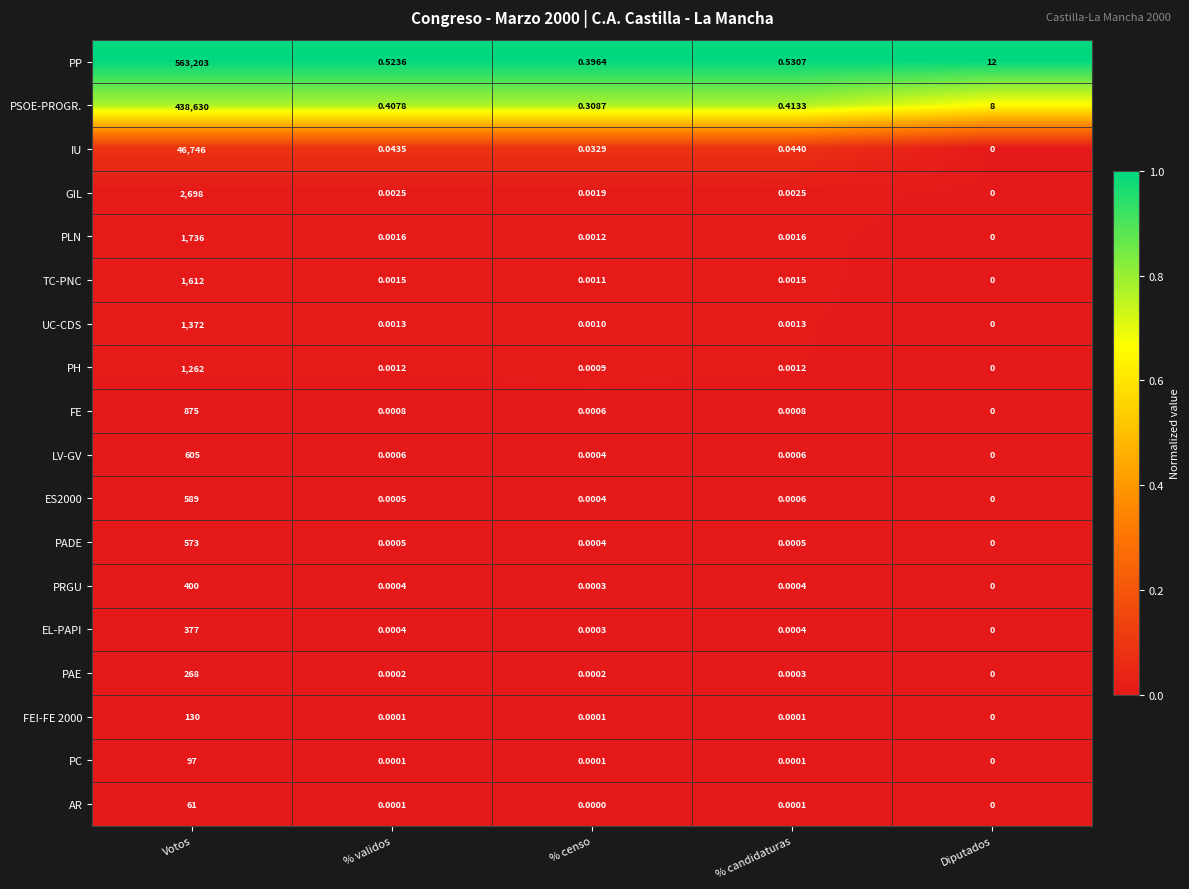

Which series has the largest total across all categories?

PP